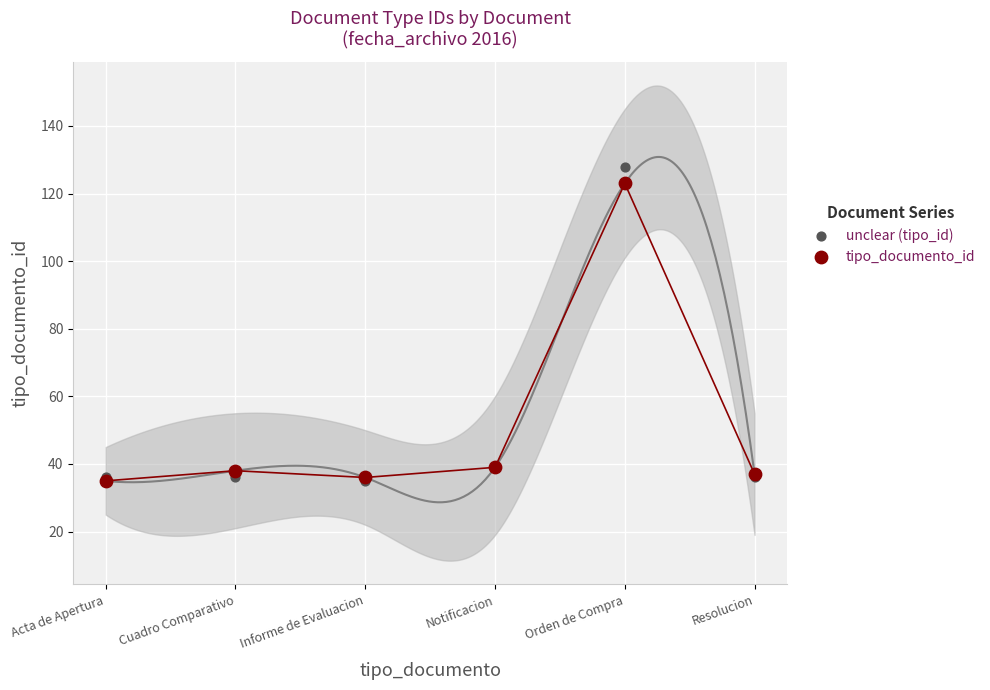

What are all the series names shown in the legend?

unclear (tipo_id), tipo_documento_id